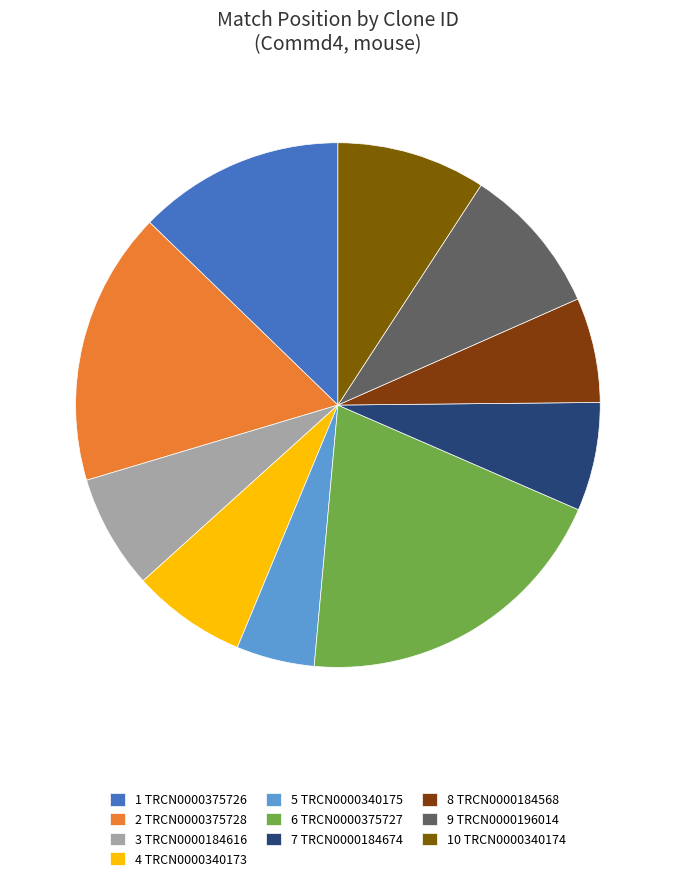

Which slice is the smallest?

5 TRCN0000340175